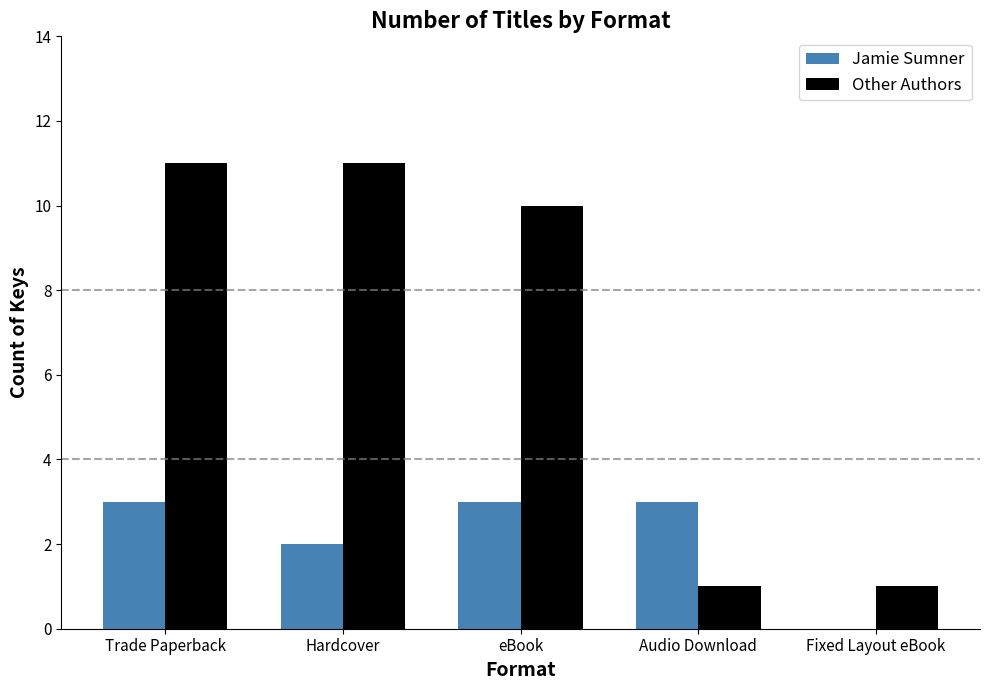

Between Trade Paperback and Audio Download, which series saw the biggest shift?

Other Authors